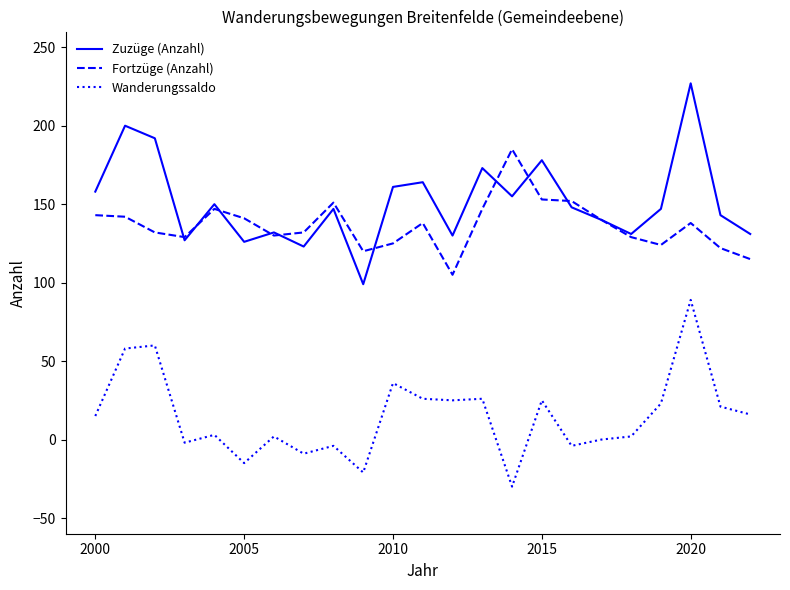

What is the greatest value displayed?

227